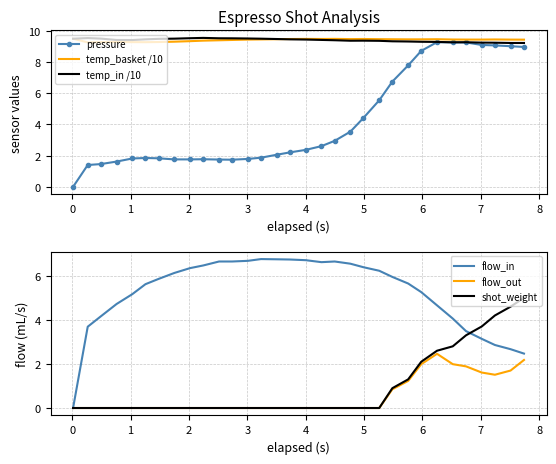

What is the lowest value of the temp_basket /10 series?

9.3